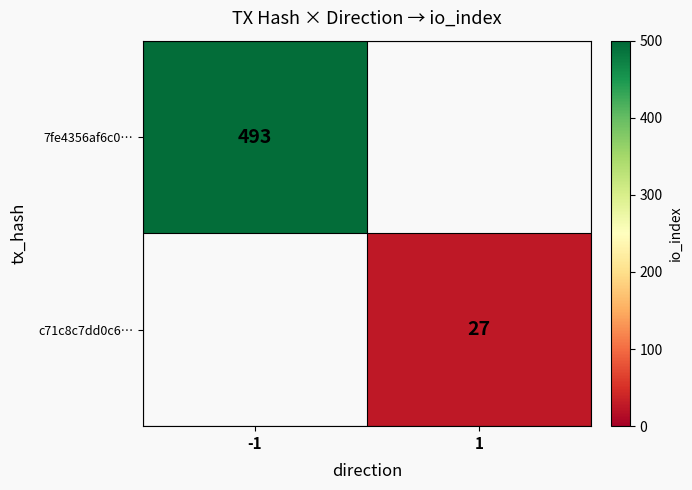

Between 1 and -1, which is larger?

-1